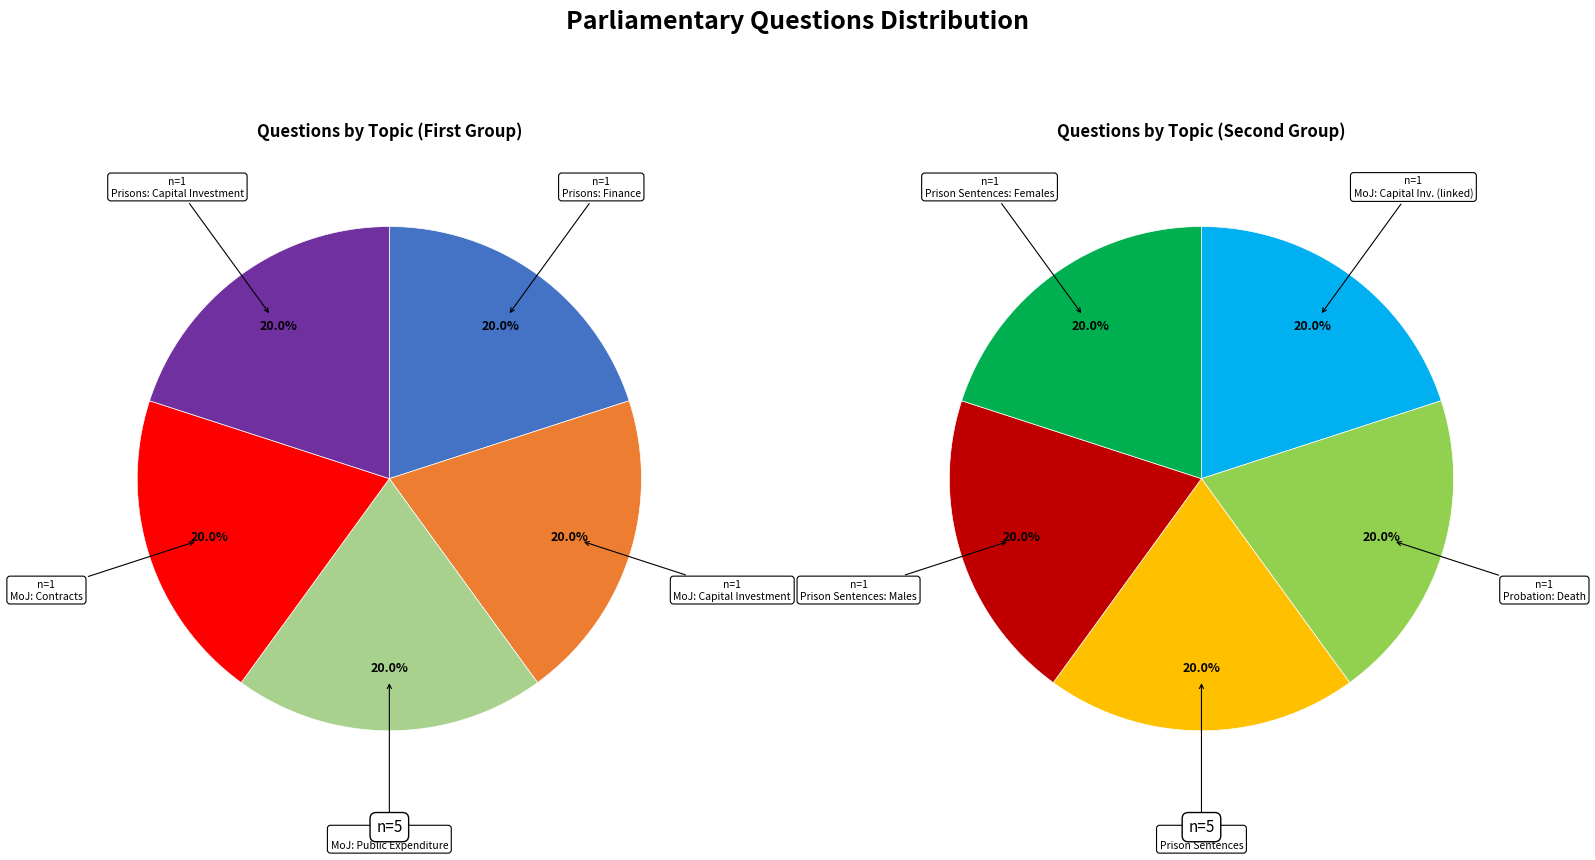

What is the smallest slice in the pie chart?

Prisons: Finance